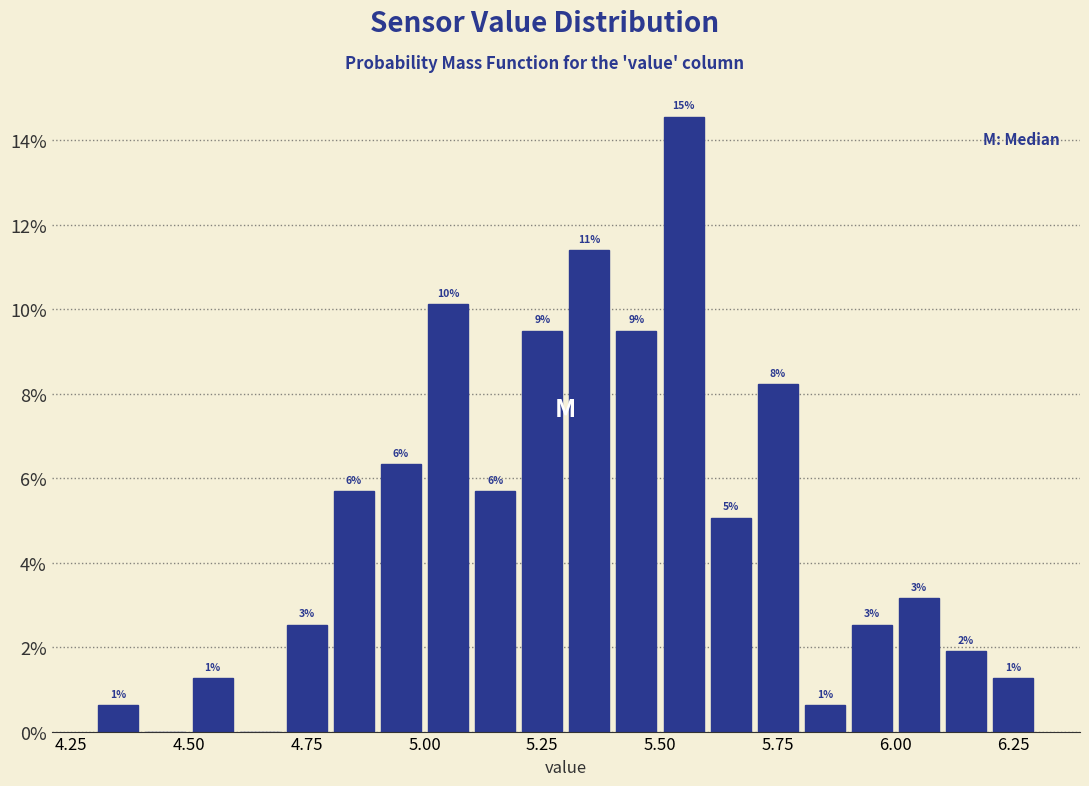

Around what value on the x-axis is the tallest bar? Give the approximate position of its centre, as read against the axis.

5.55